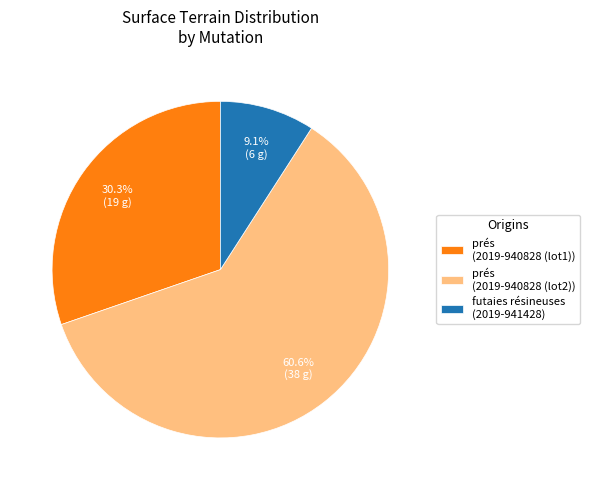

Does prés (2019-940828 (lot1)) account for over 50% of the chart?

No